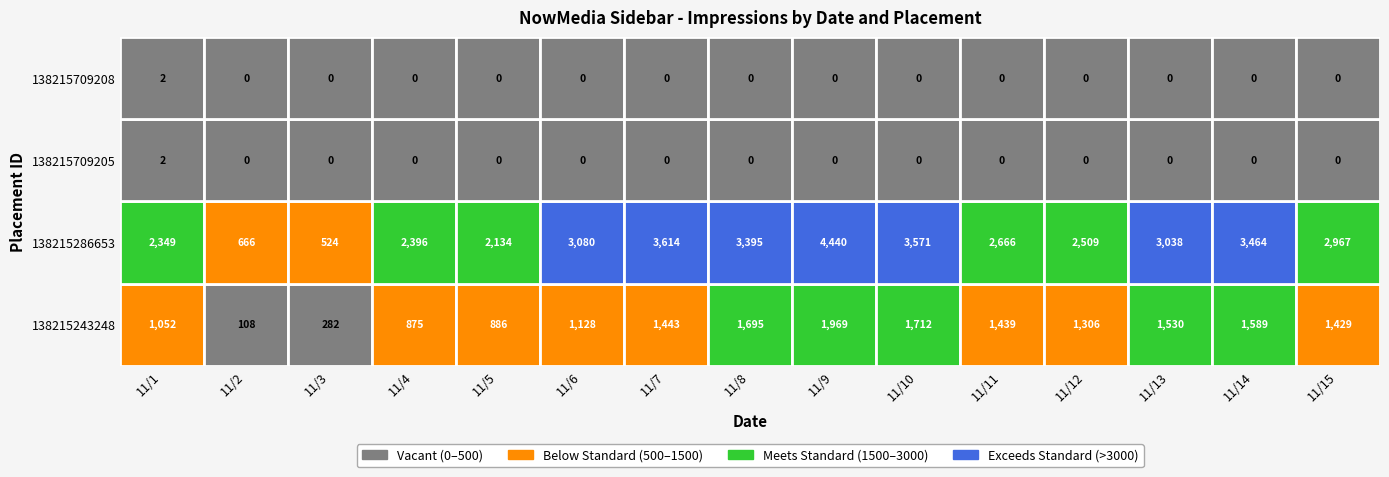

How many values in the 138215709205 series exceed 0?

1